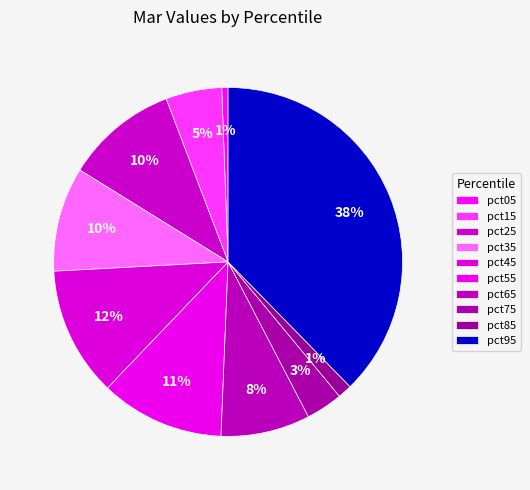

Do pct85 and pct45 together represent more than half of the pie?

No